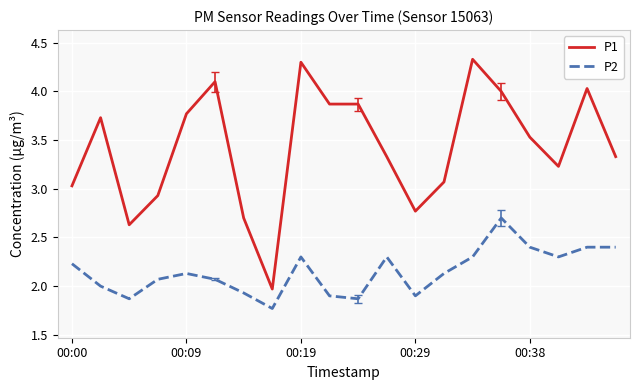

What is the smallest value displayed?

1.8